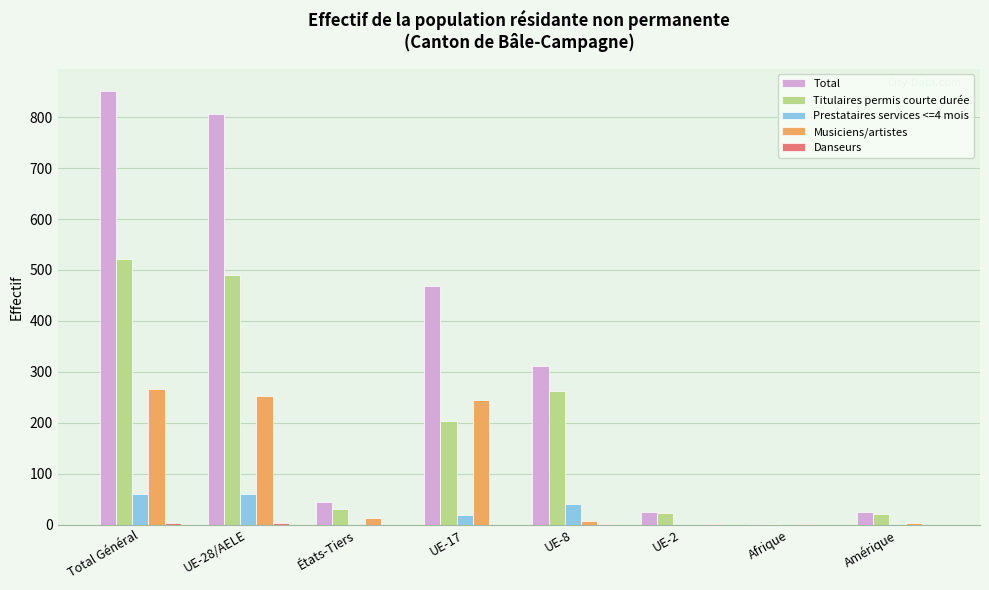

Is it true that Total equals 67 at UE-8?

False